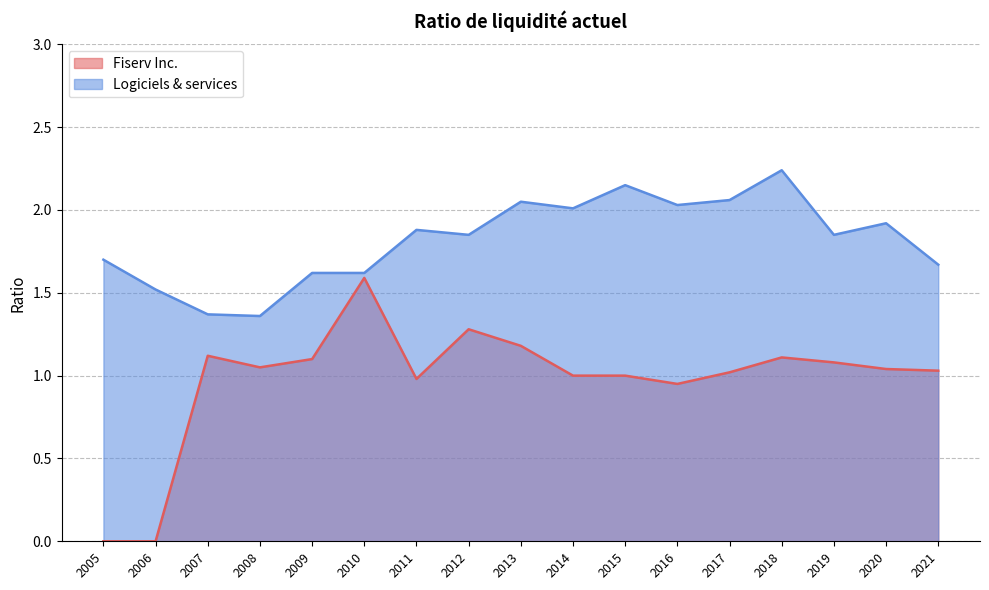

What are all the series names shown in the legend?

Fiserv Inc., Logiciels & services